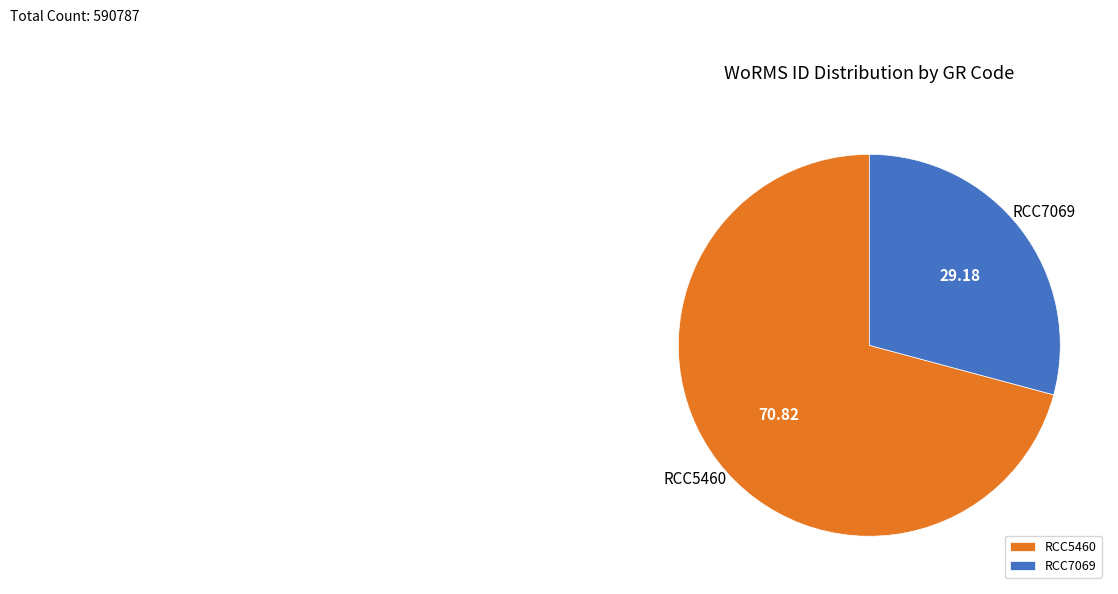

Approximately how many times larger is the value at RCC7069 compared to RCC5460?

0.4